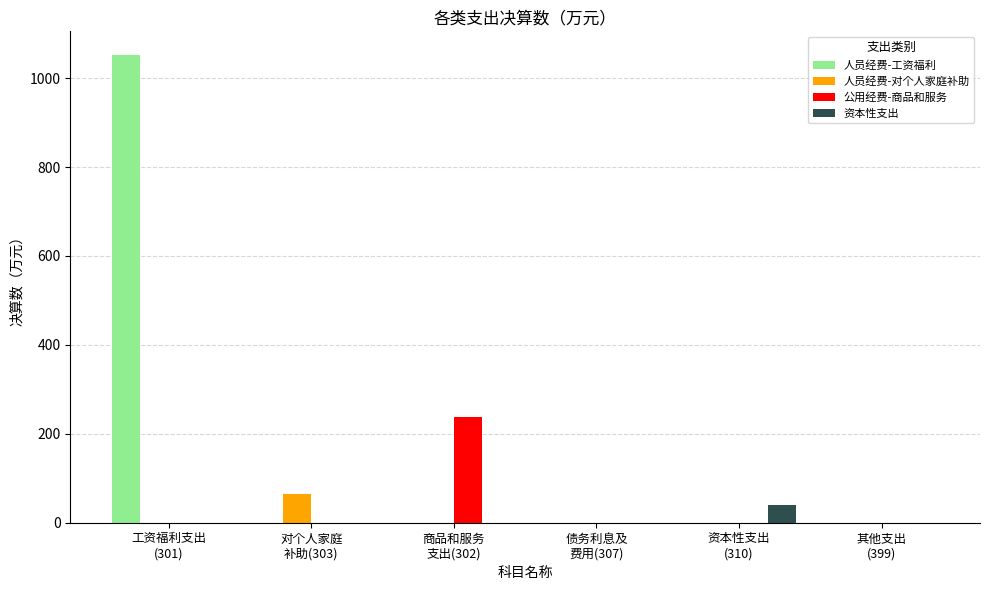

What is the greatest value displayed?

1052.7